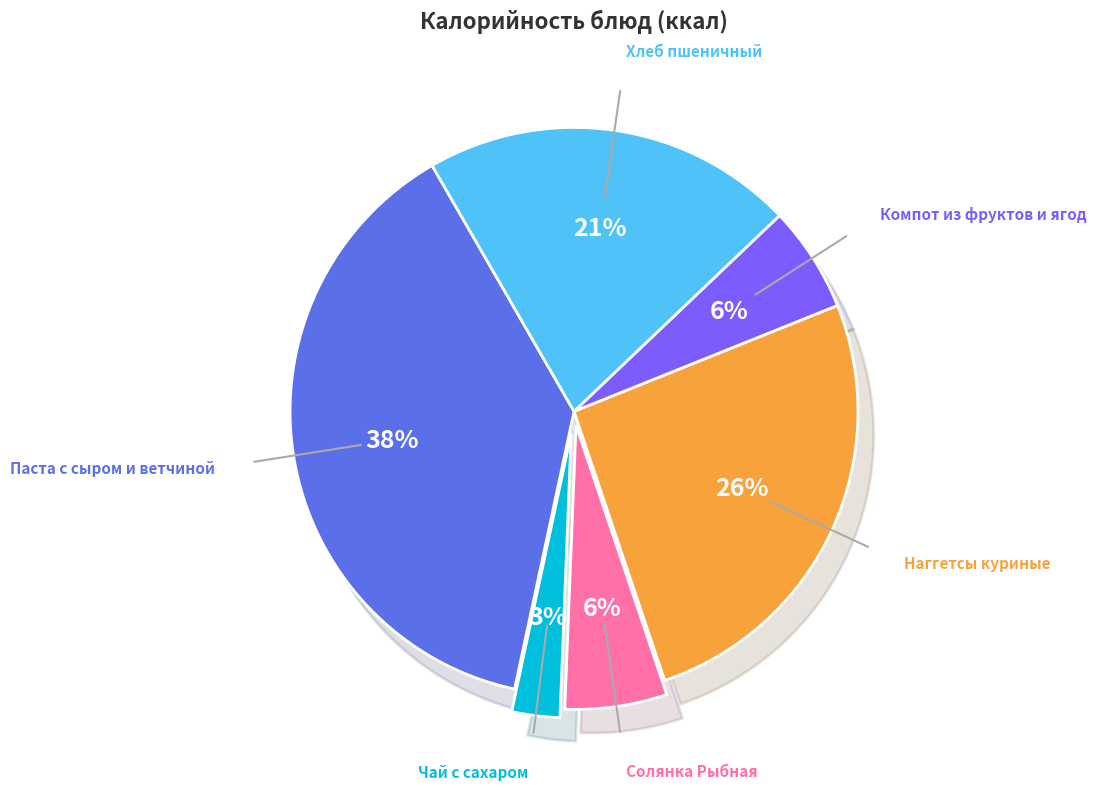

Which has a higher value, Наггетсы куриные or Хлеб пшеничный?

Наггетсы куриные